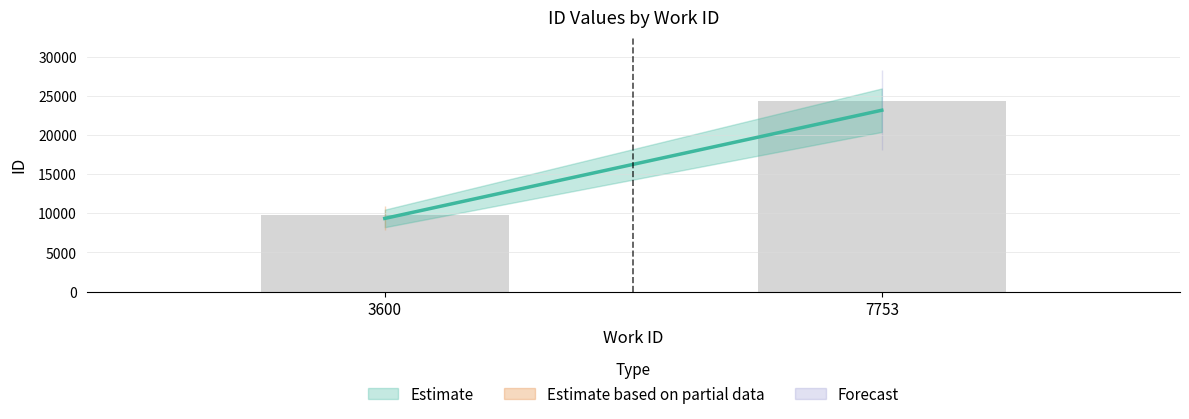

What is the value of the 1st bar from the left?

9338